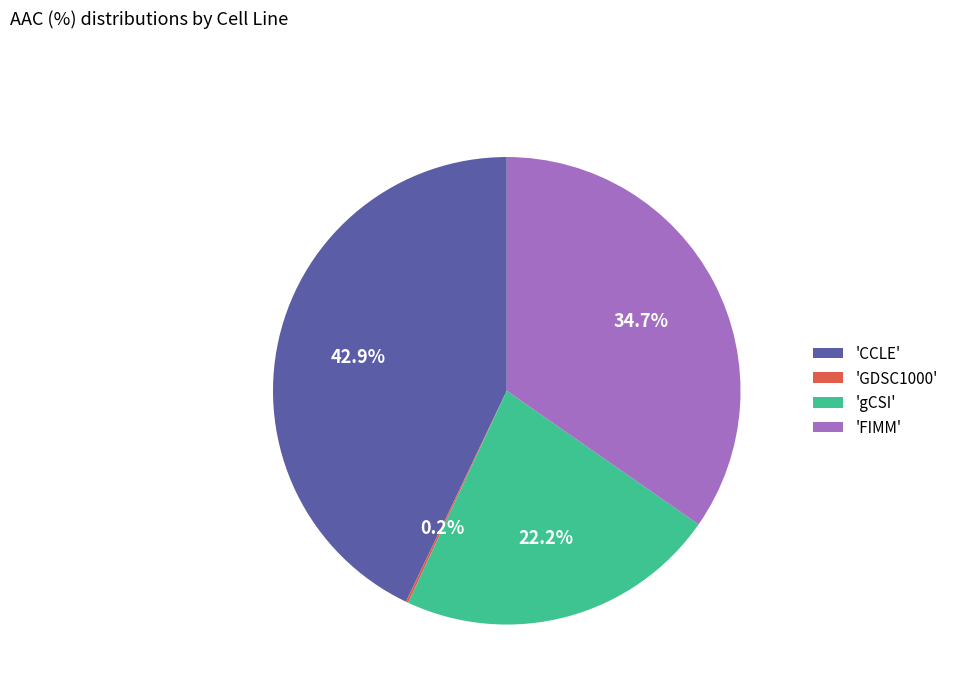

What percentage is NOT represented by 'CCLE'?

57.1%